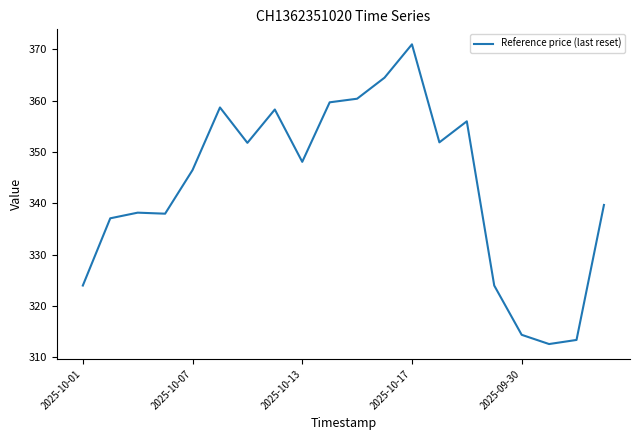

What is the minimum value shown in the chart?

312.6